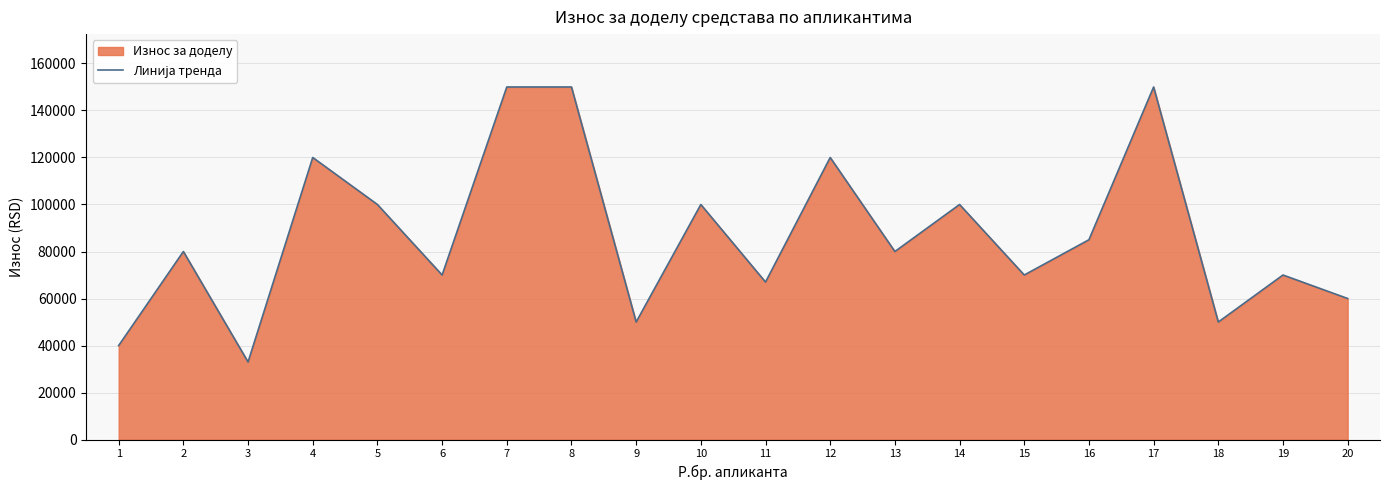

How many values are below 80000?

9